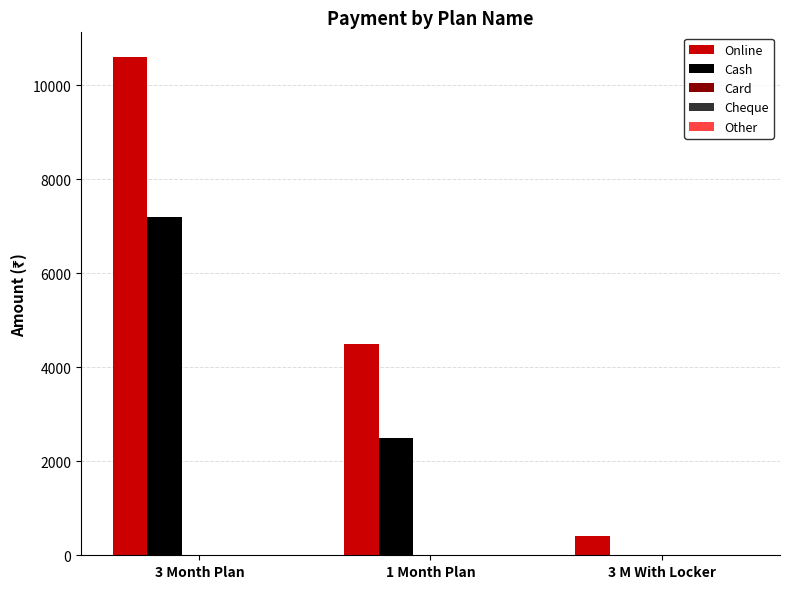

The value of Online at 1 Month Plan is 4500. True or false?

True